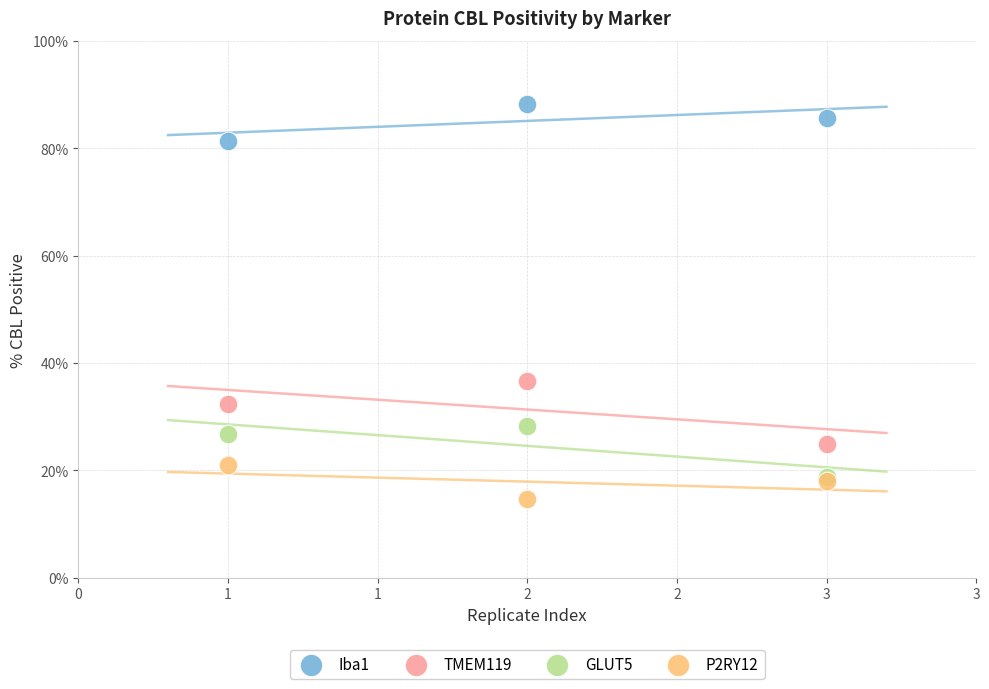

Across all series, what Y value is closest to 51?

36.7